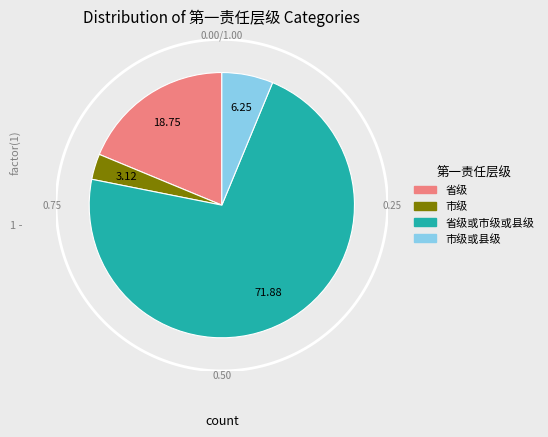

Which slice is the largest?

省级或市级或县级